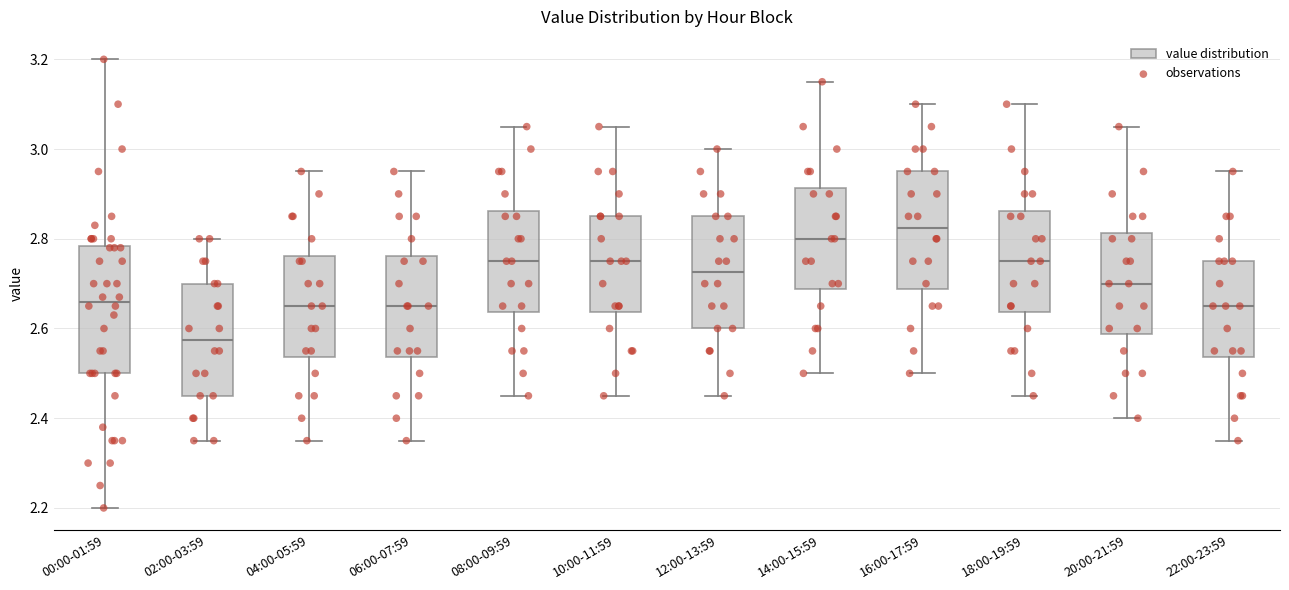

Which box's median line is the highest?

16:00-17:59